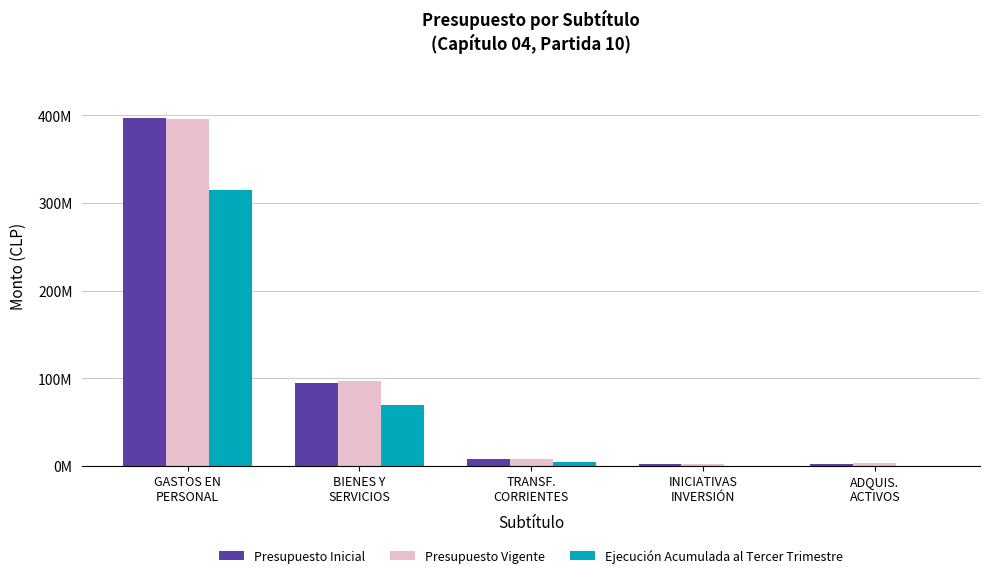

At which label does Ejecución Acumulada al Tercer Trimestre first exceed 4601564?

GASTOS EN
PERSONAL